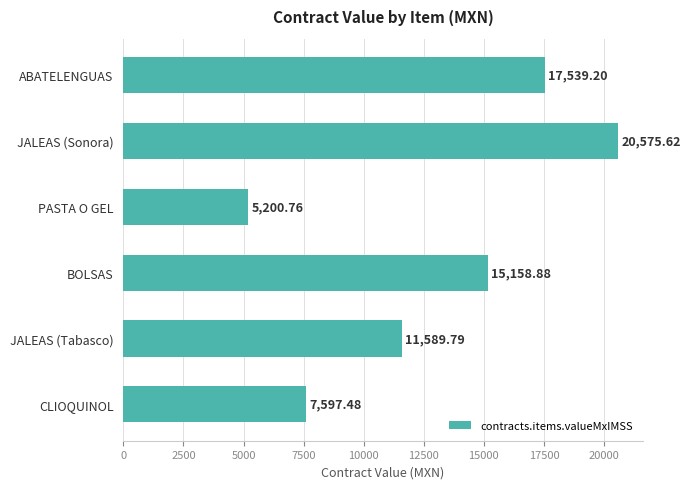

Rank the categories by value from highest to lowest.

JALEAS (Sonora), ABATELENGUAS, BOLSAS, JALEAS (Tabasco), CLIOQUINOL, PASTA O GEL